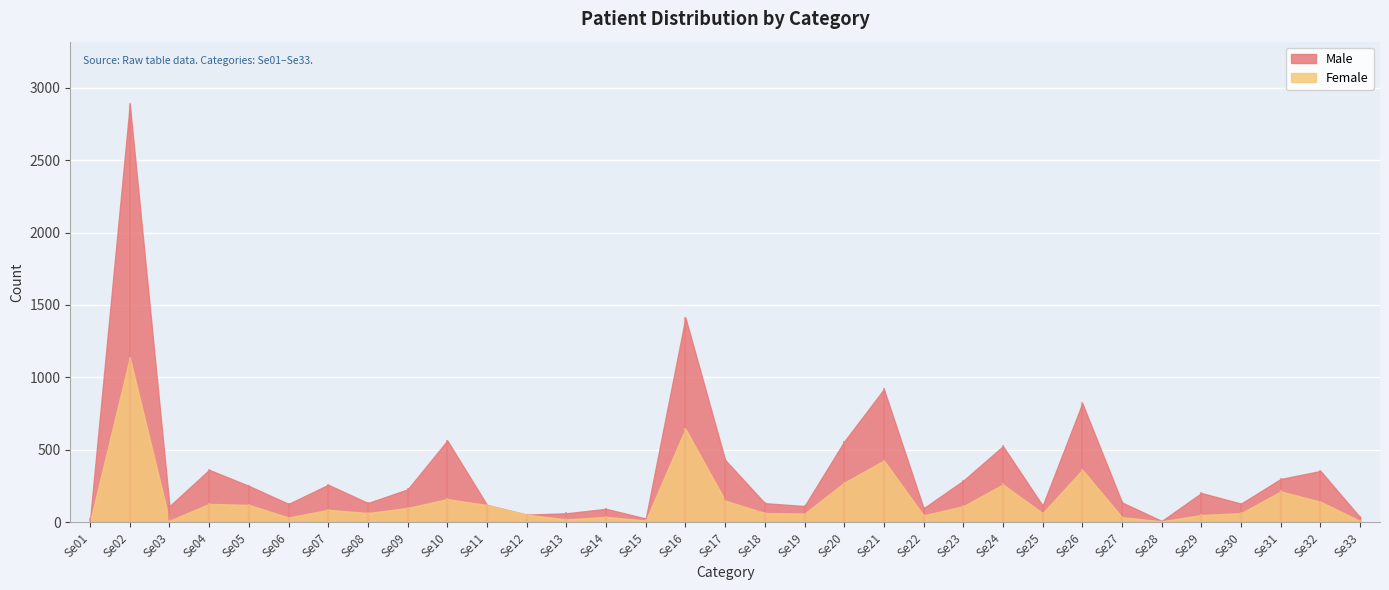

What is the spread (max minus min) of values at Se10?

404